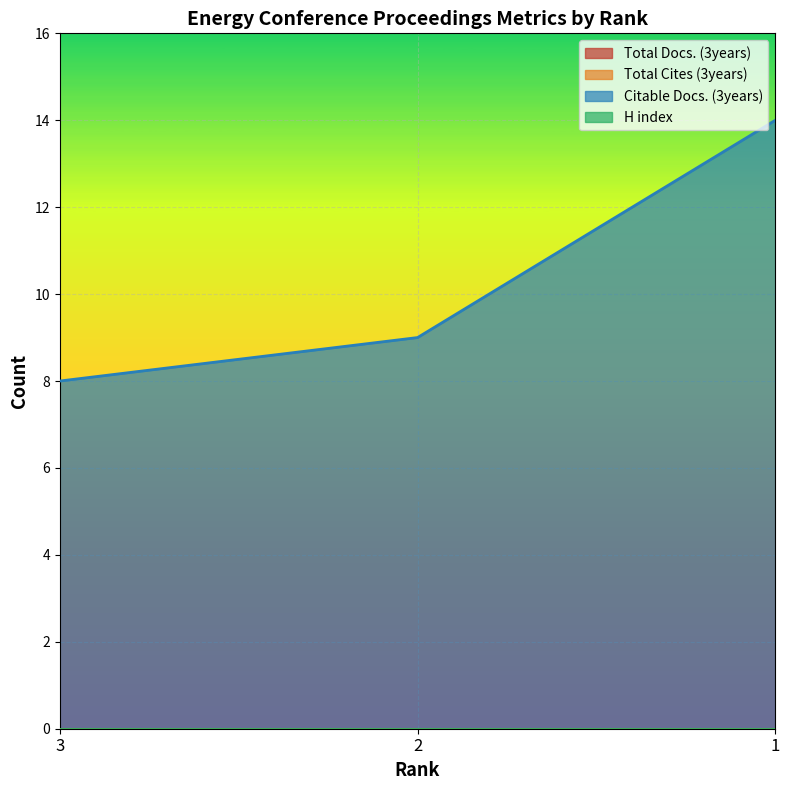

The value of H index at 2 is 0. True or false?

True